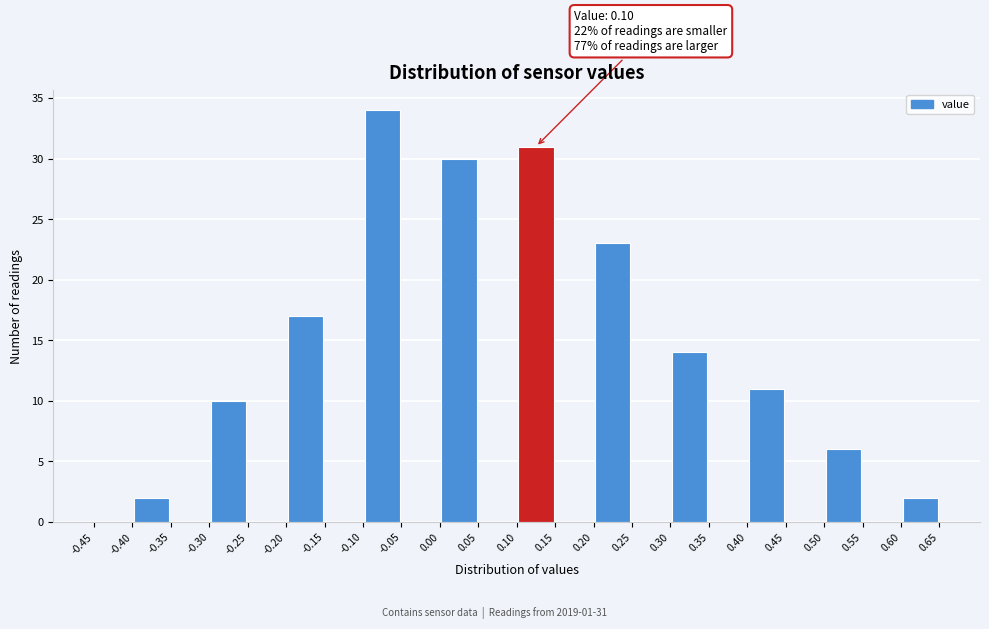

Which range on the x-axis has the tallest bar?

-0.10 to -0.05